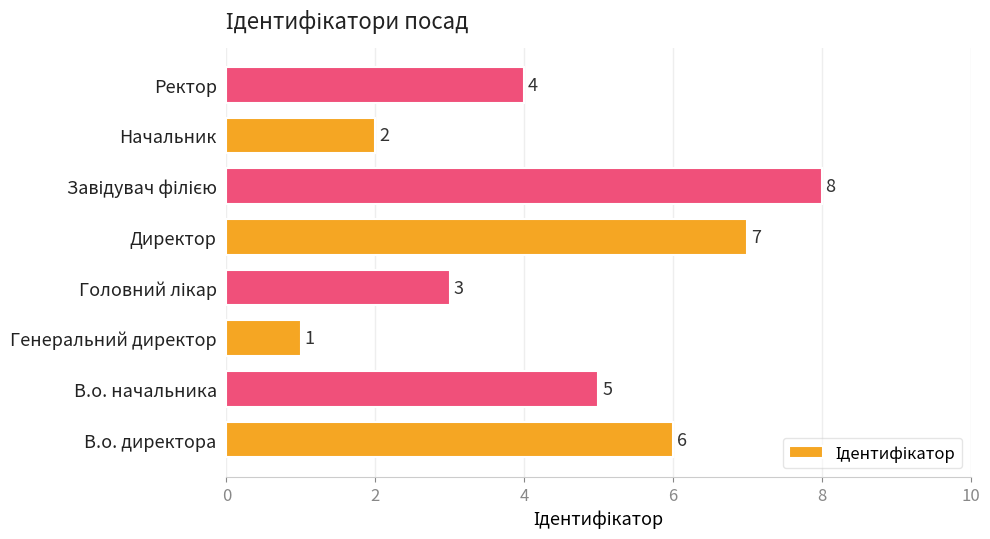

At which label is the value closest to 4?

Ректор